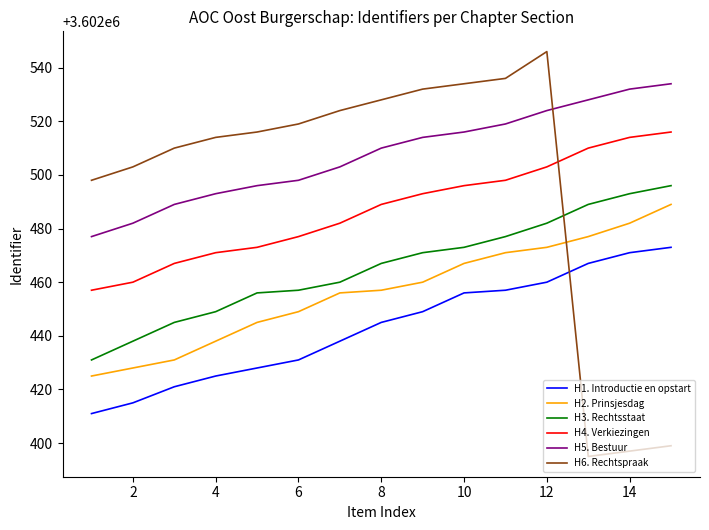

What is the maximum value shown in the chart?

3602546